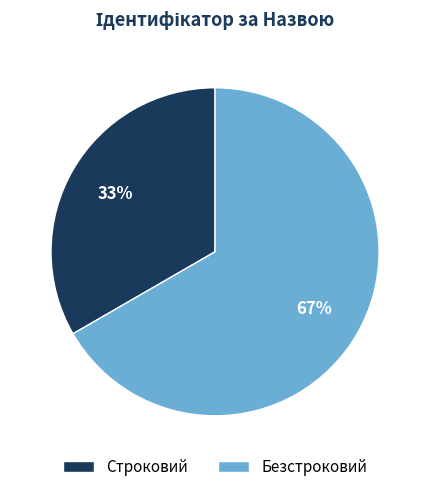

Is it true that Строковий is 33% of the pie?

True